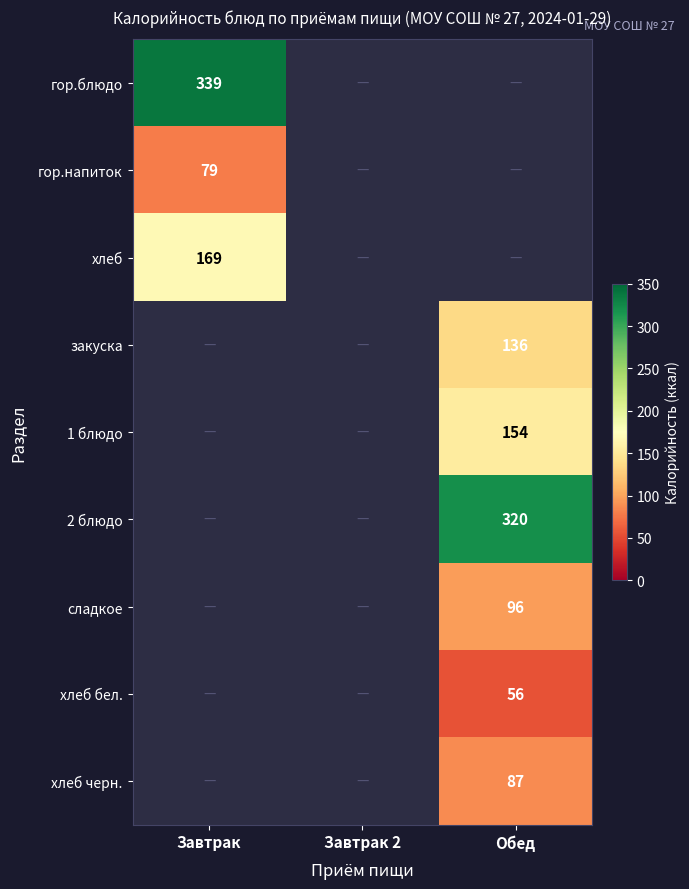

Is it true that гор.блюдо equals 339 at Завтрак?

True